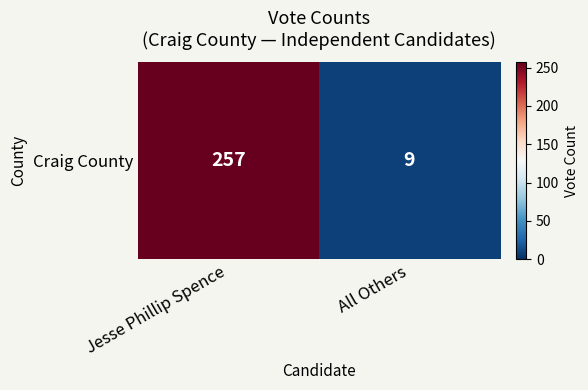

Approximately how many times larger is the value at Jesse Phillip Spence compared to All Others?

28.6